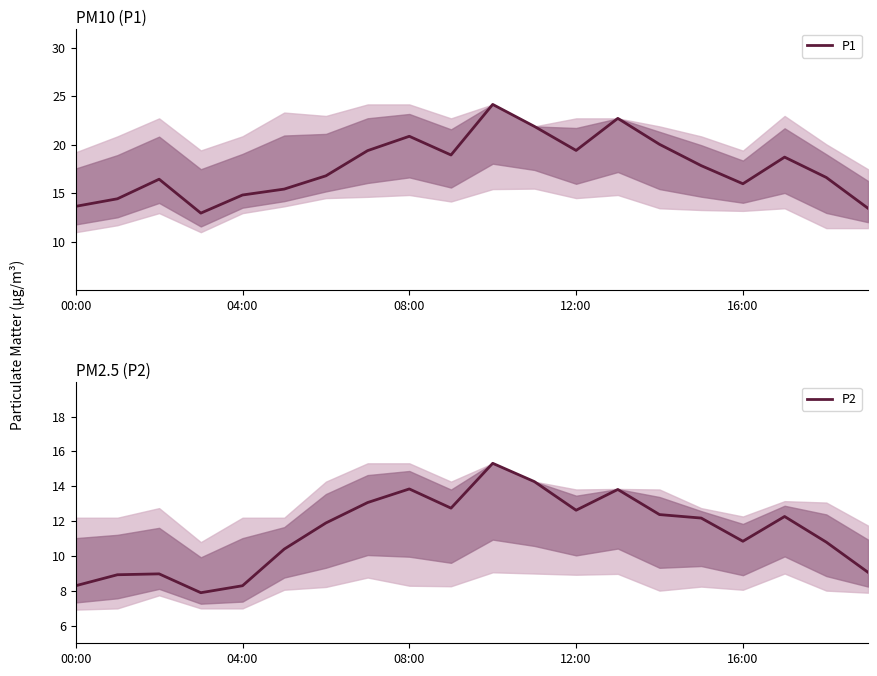

What is the smallest value displayed?

7.9